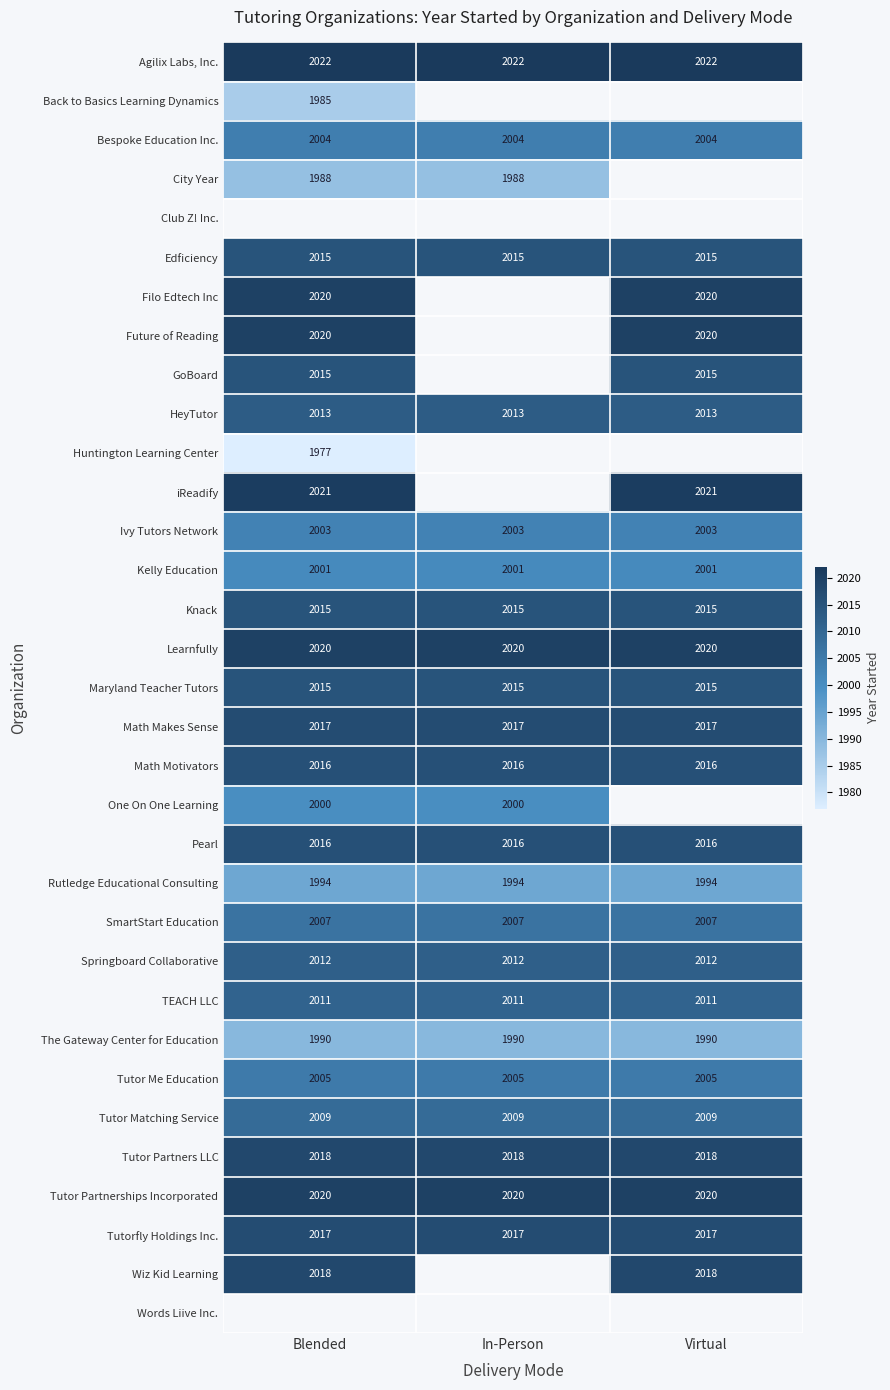

The value of Ivy Tutors Network at Virtual is 3145. True or false?

False